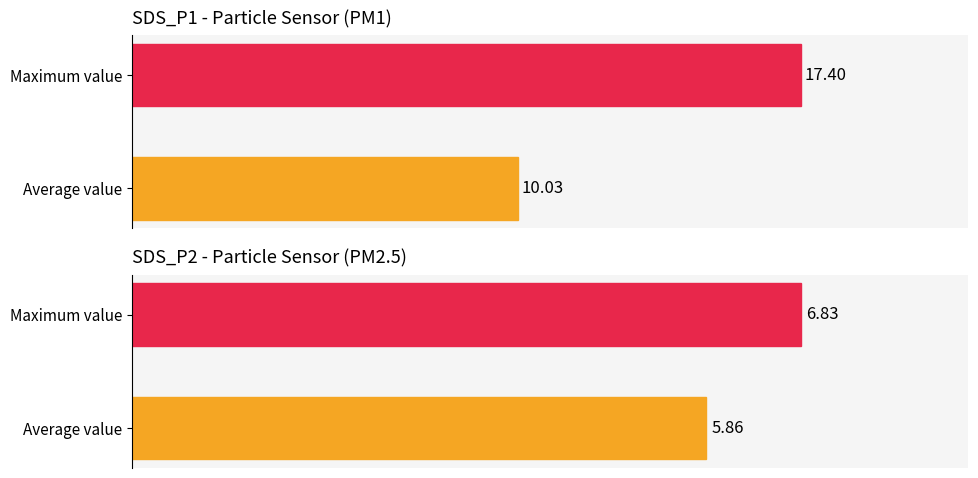

What is the highest value of the SDS_P2 series?

6.8